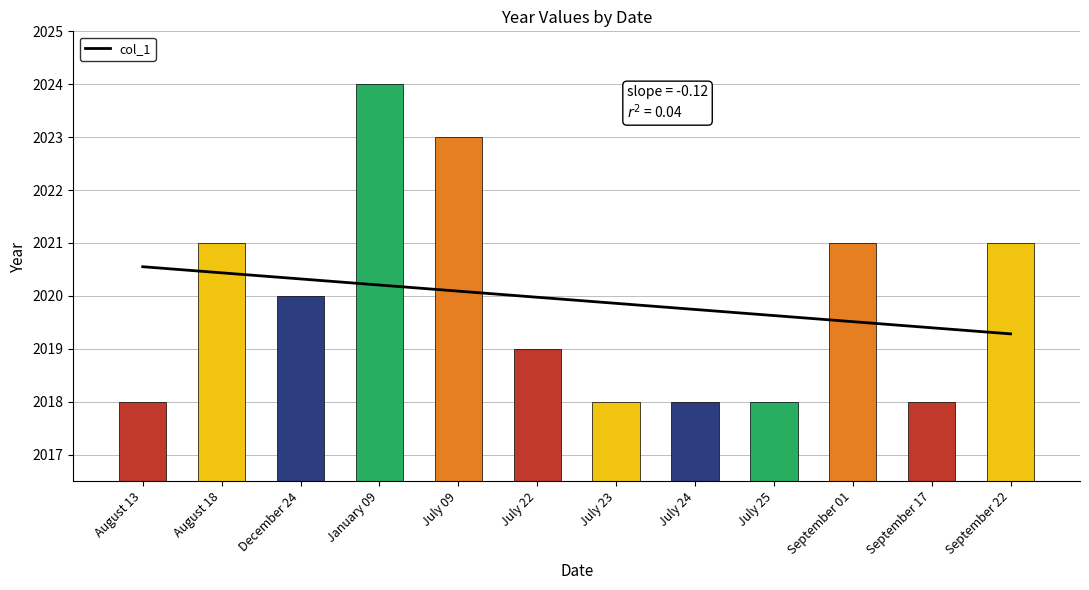

Where is the data nearest to the value 2021?

August 18